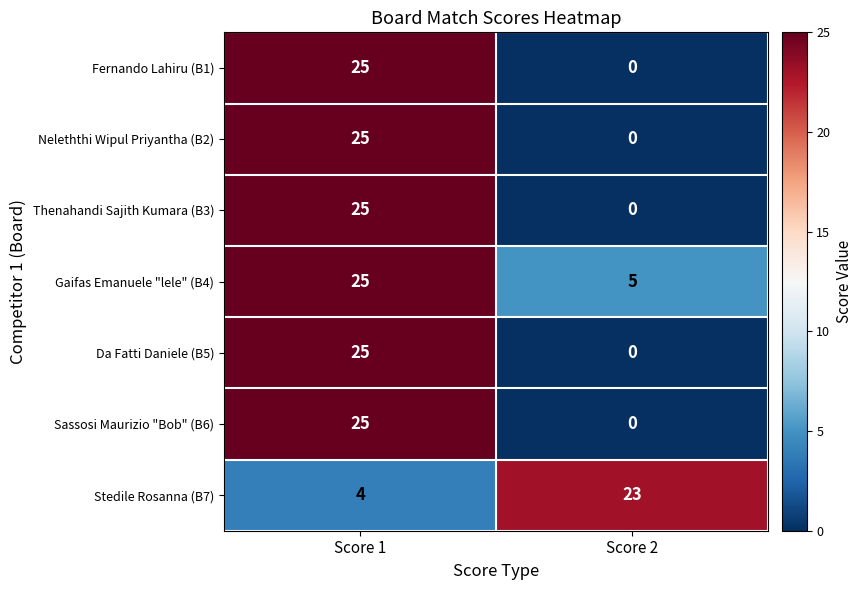

What is the total value across all series at Score 2?

28